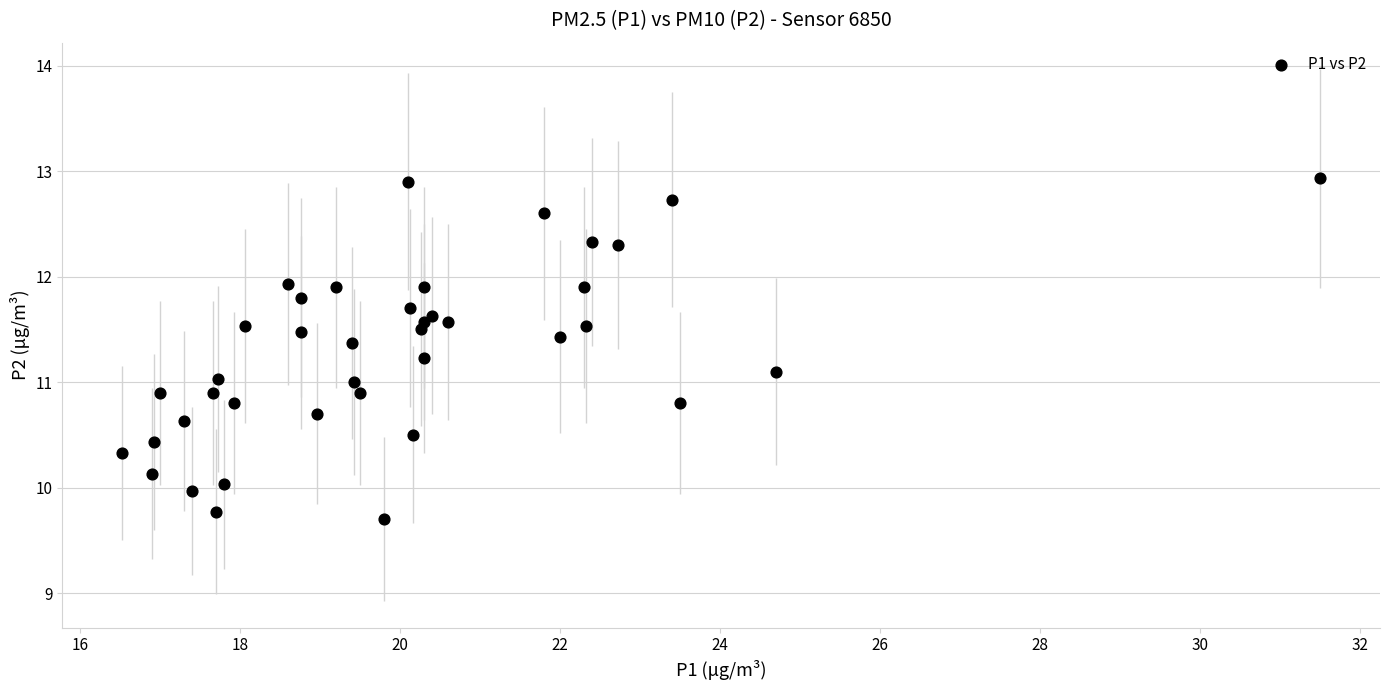

What is the range of X values (max minus min)?

15.0